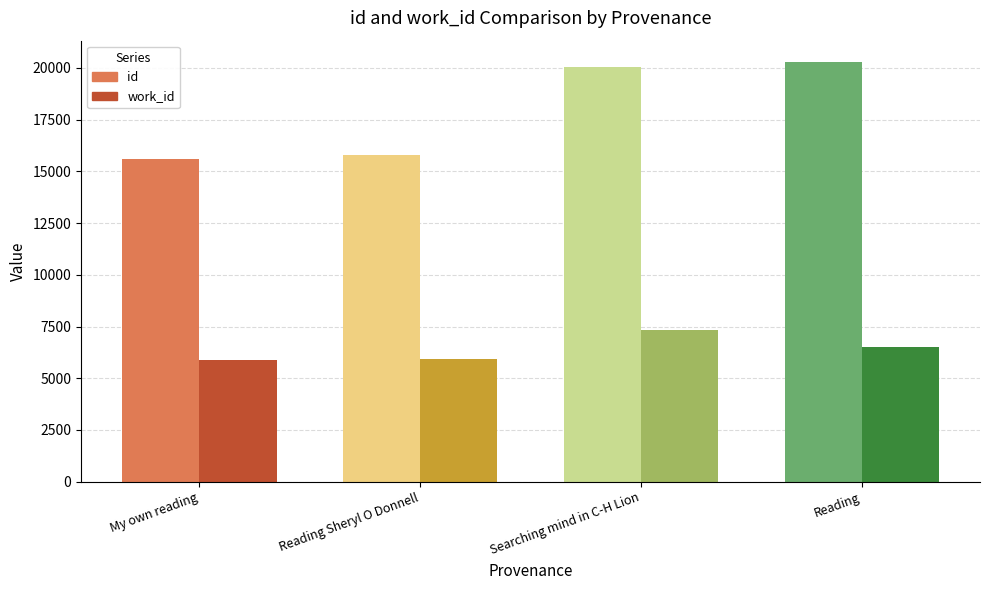

Where is id nearest to the value 17958?

Searching mind in C-H Lion